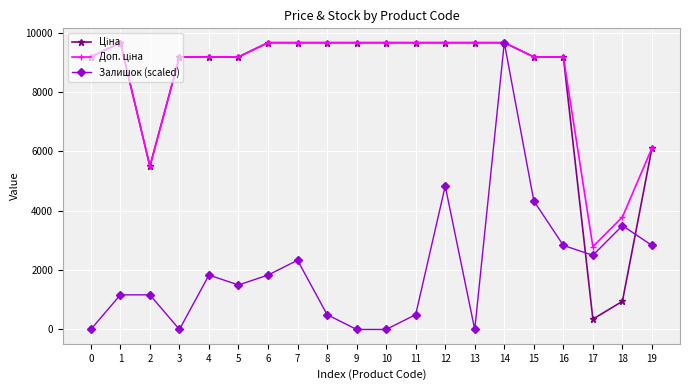

What is the value of the Залишок (scaled) point at the 8th from the left?

2332.8